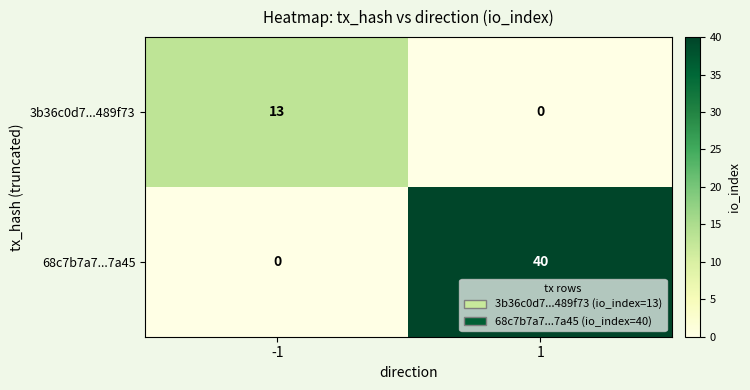

Rank the series by their maximum value, from lowest to highest.

3b36c0d7...489f73, 68c7b7a7...7a45